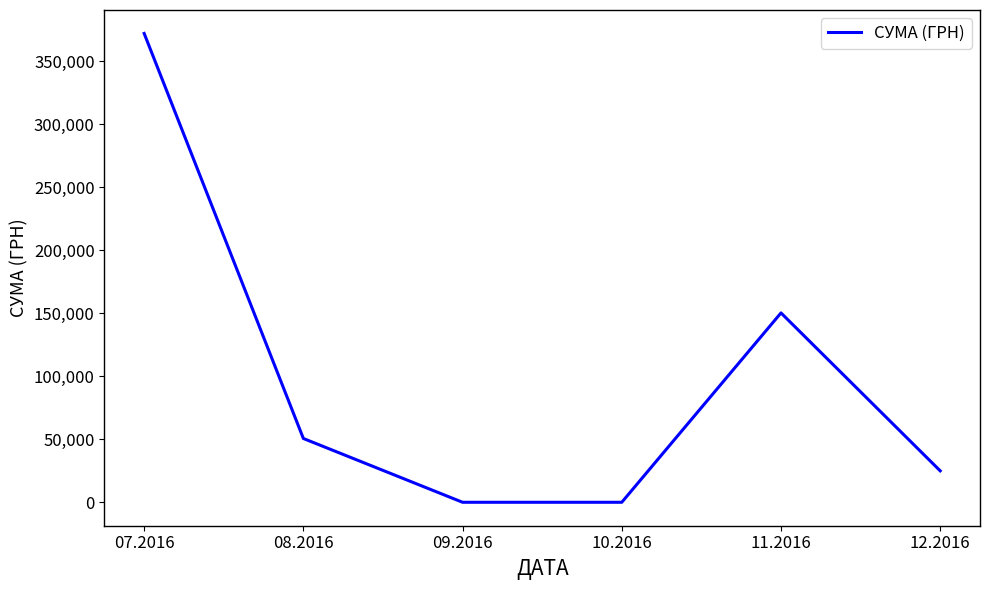

Is it true that the value at 08.2016 is 67521.7?

False